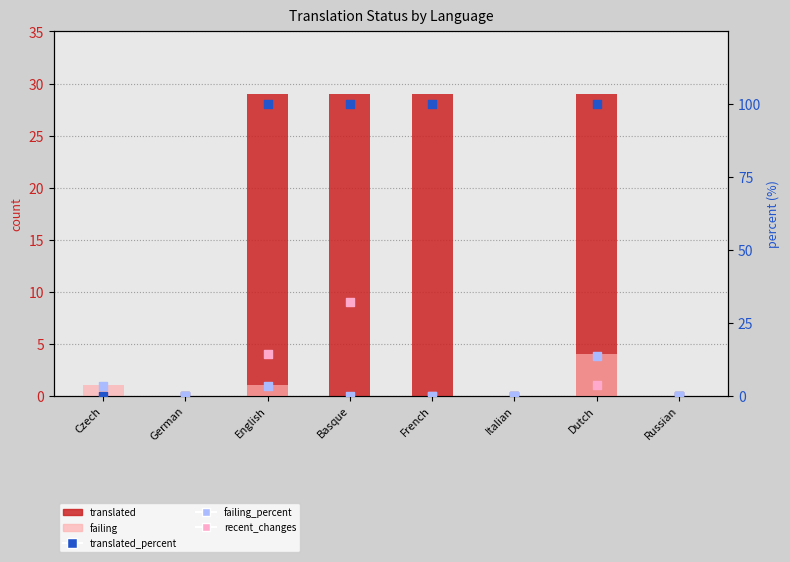

What are all the series names shown in the legend?

translated, failing, recent_changes, translated_percent, failing_percent